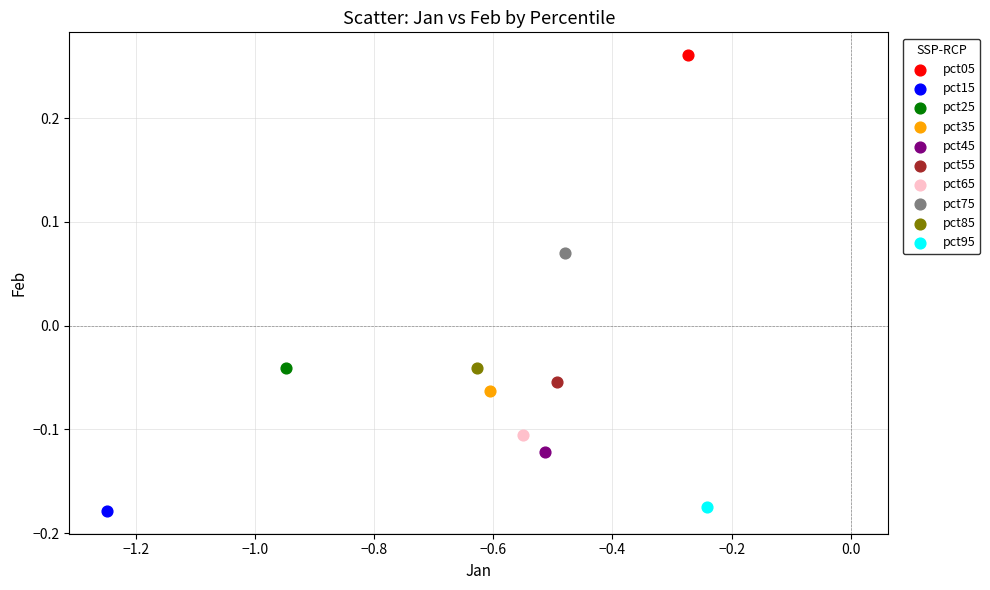

Which series contains the highest Y value?

pct05